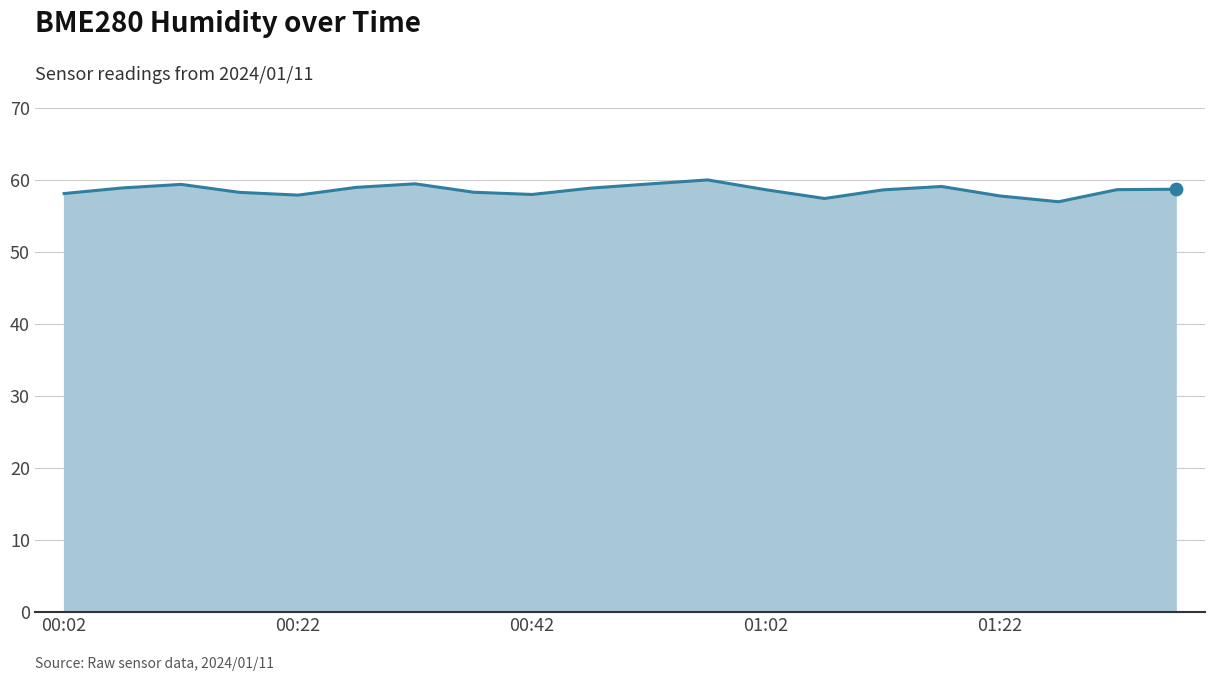

What is the maximum value shown in the chart?

60.0